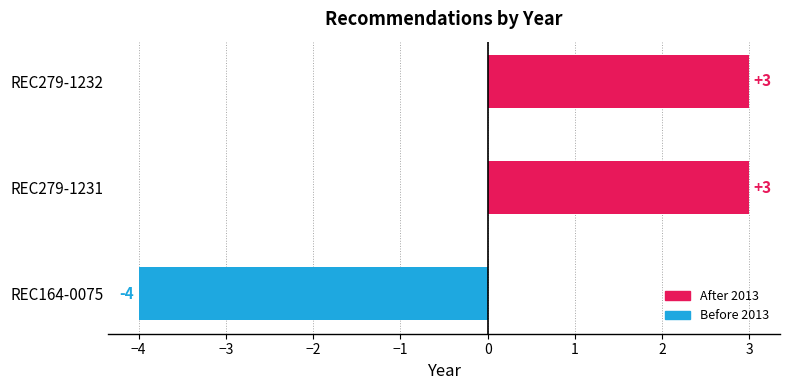

Does the chart contain stacked bars?

No